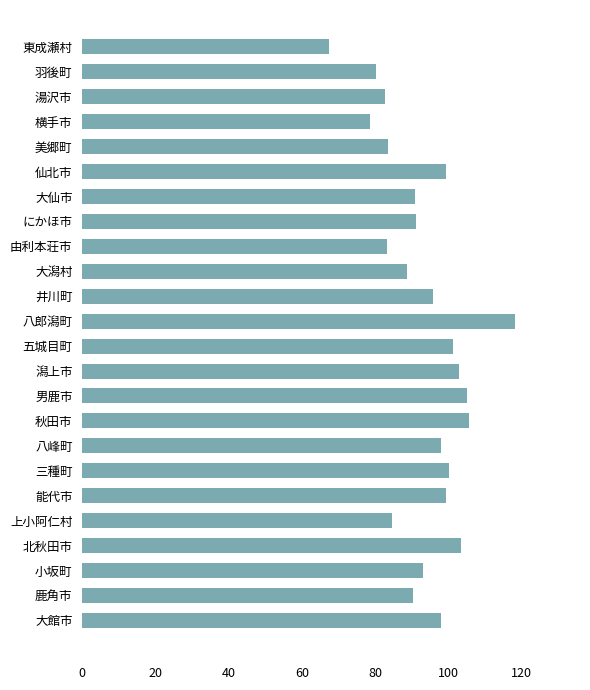

Read the value at 大館市.

98.1